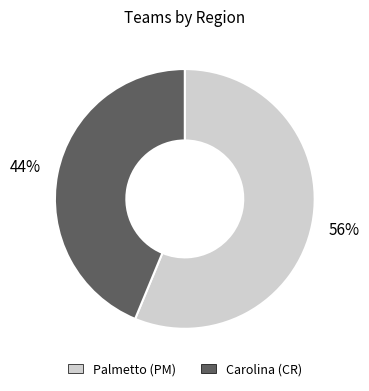

To the nearest percent, what is the average slice percentage?

50%